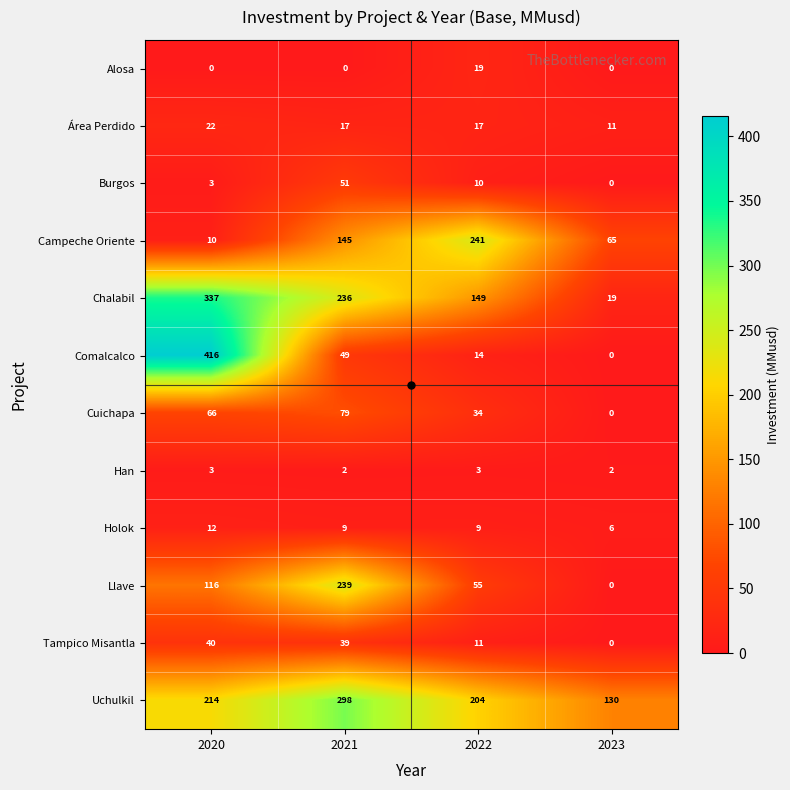

At which label does Comalcalco first exceed 49?

2020